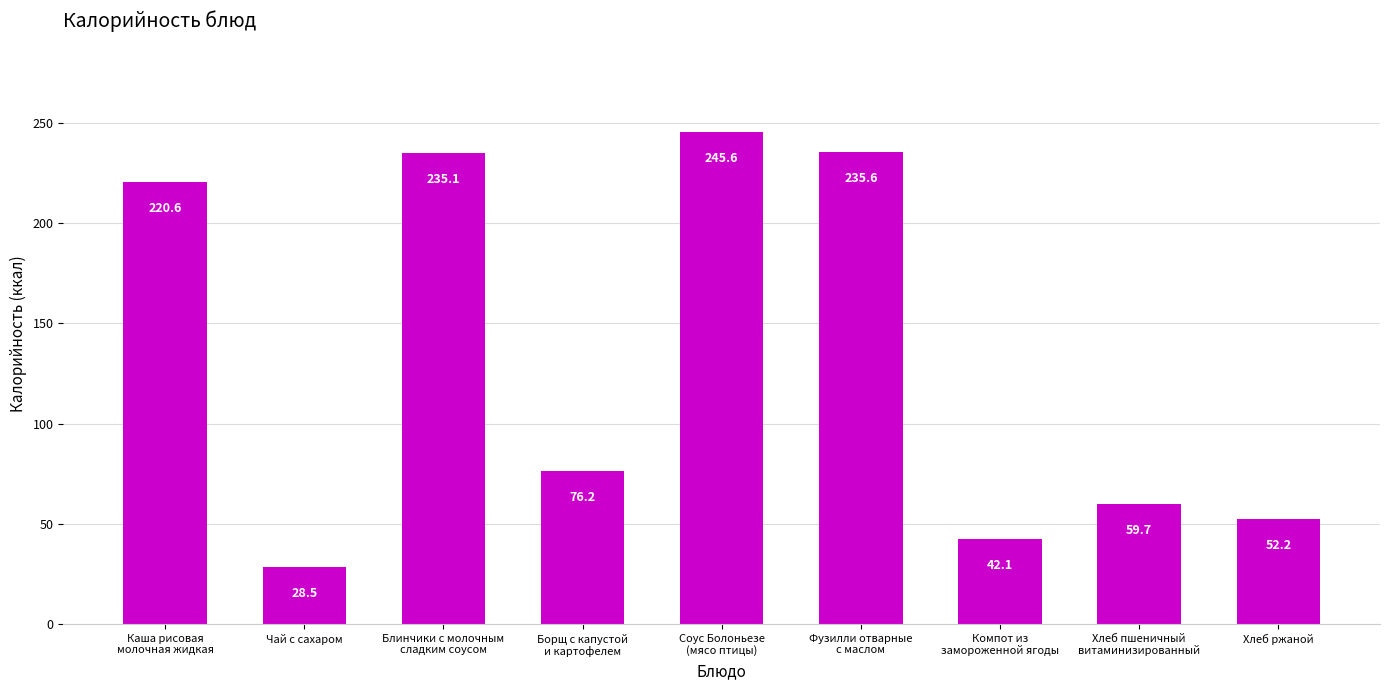

Between Блинчики с молочным
сладким соусом and Фузилли отварные
с маслом, which is larger?

Фузилли отварные
с маслом